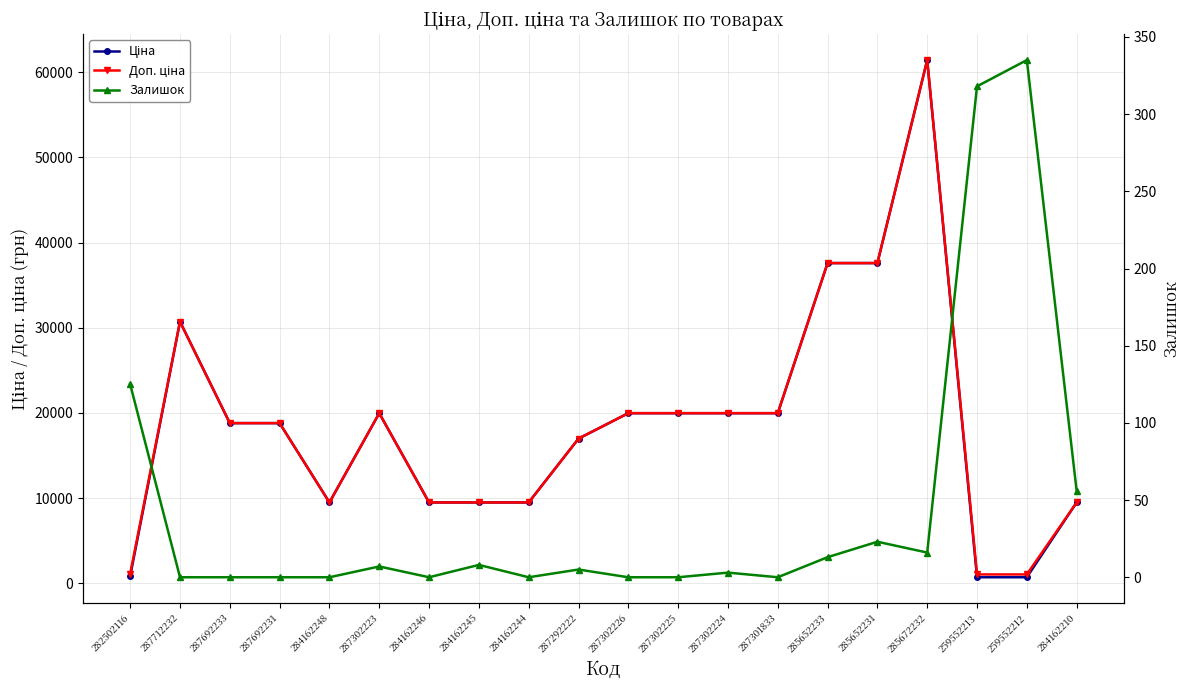

What is the sum of all Ціна values?

371335.7